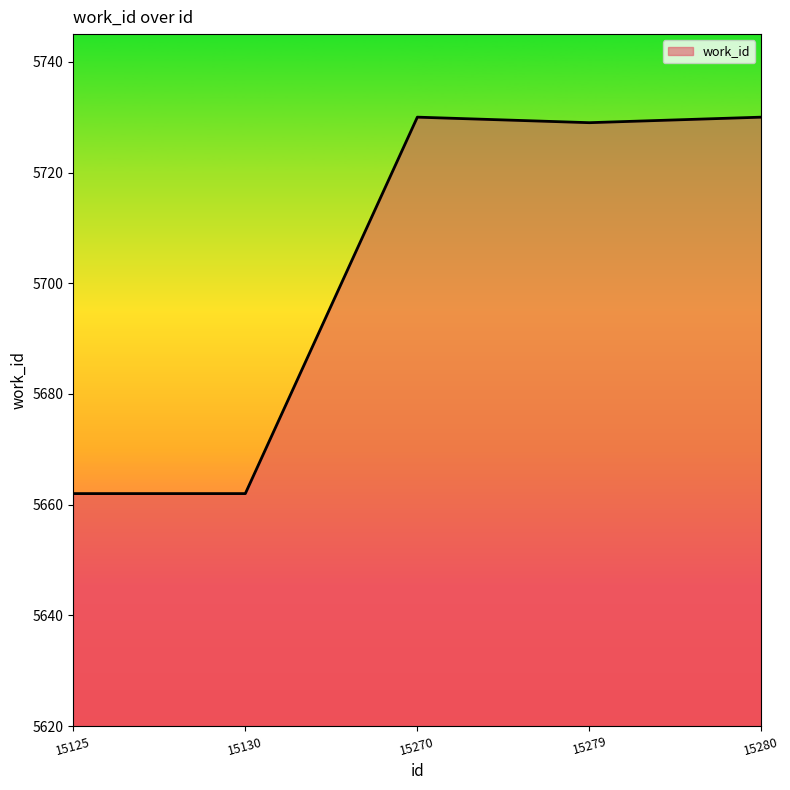

What value does the data have at 15280, to the nearest 5?

5730